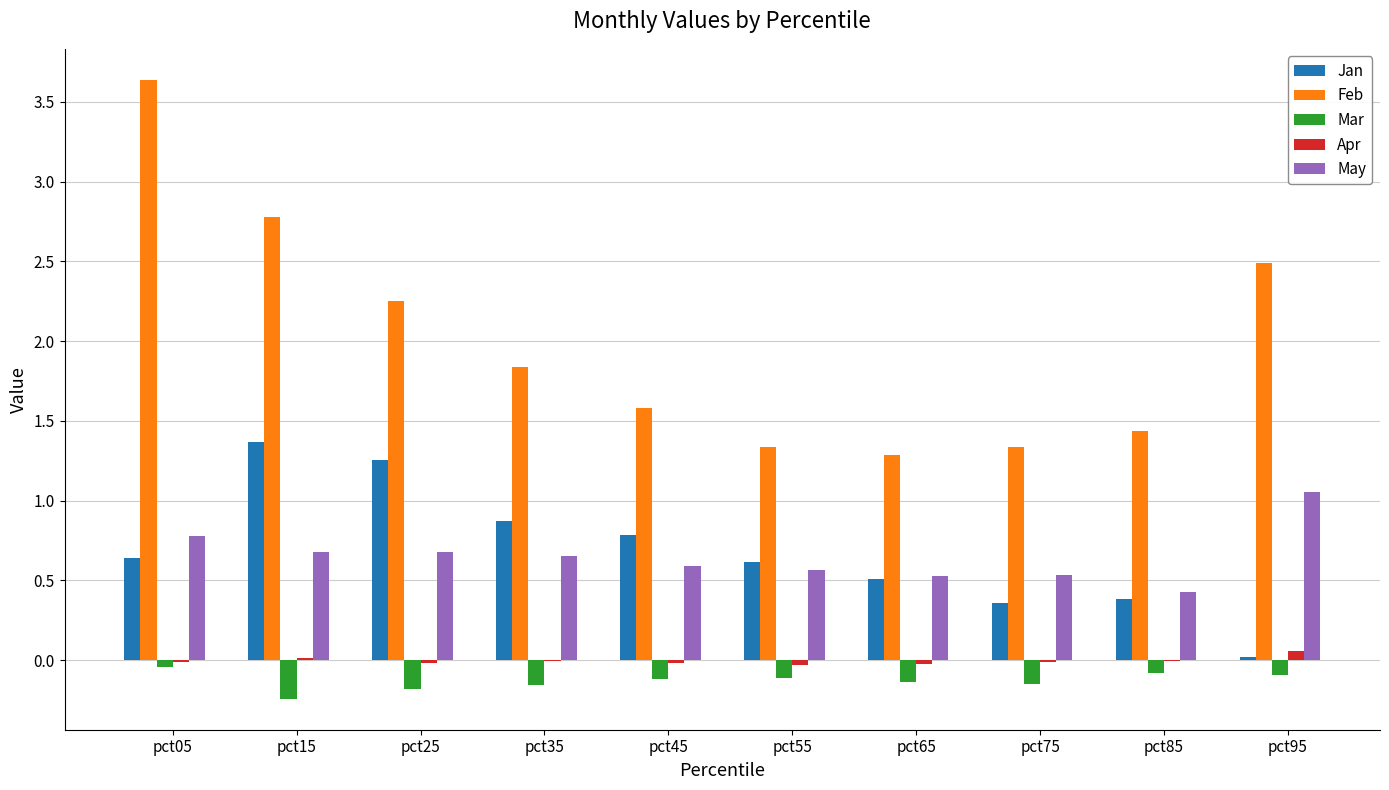

Are the bars horizontal?

No